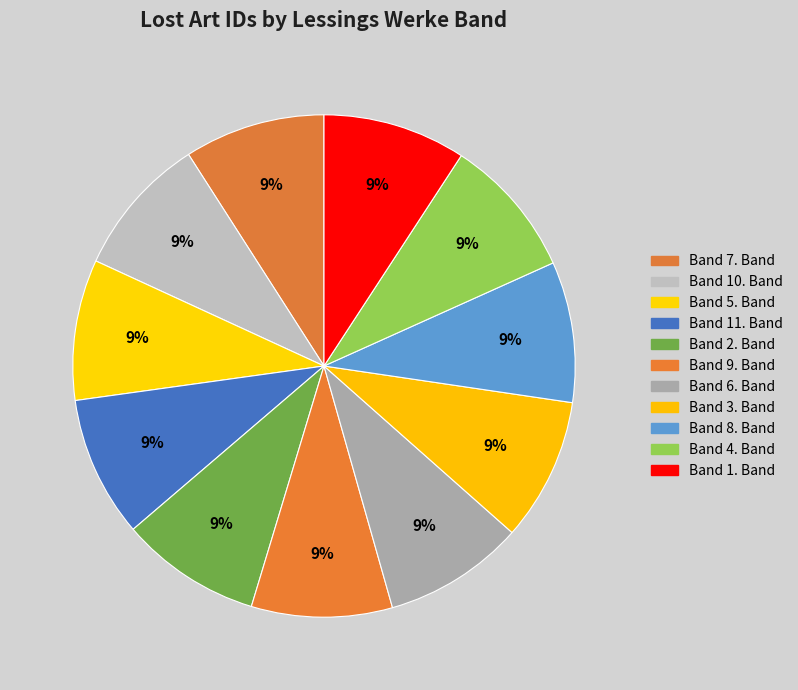

Rank the categories by value from highest to lowest.

Lessings Werke ; 3. Band, Lessings Werke ; 1. Band, Lessings Werke ; 11. Band, Lessings Werke ; 10. Band, Lessings Werke ; 9. Band, Lessings Werke ; 8. Band, Lessings Werke ; 7. Band, Lessings Werke ; 6. Band, Lessings Werke ; 5. Band, Lessings Werke ; 4. Band, Lessings Werke ; 2. Band